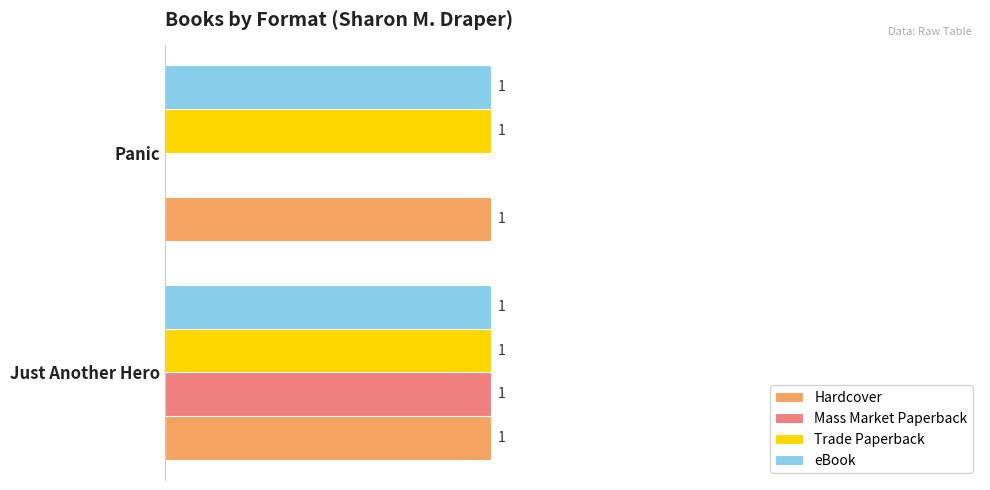

Between Just Another Hero and Panic, which series saw the biggest shift?

Mass Market Paperback